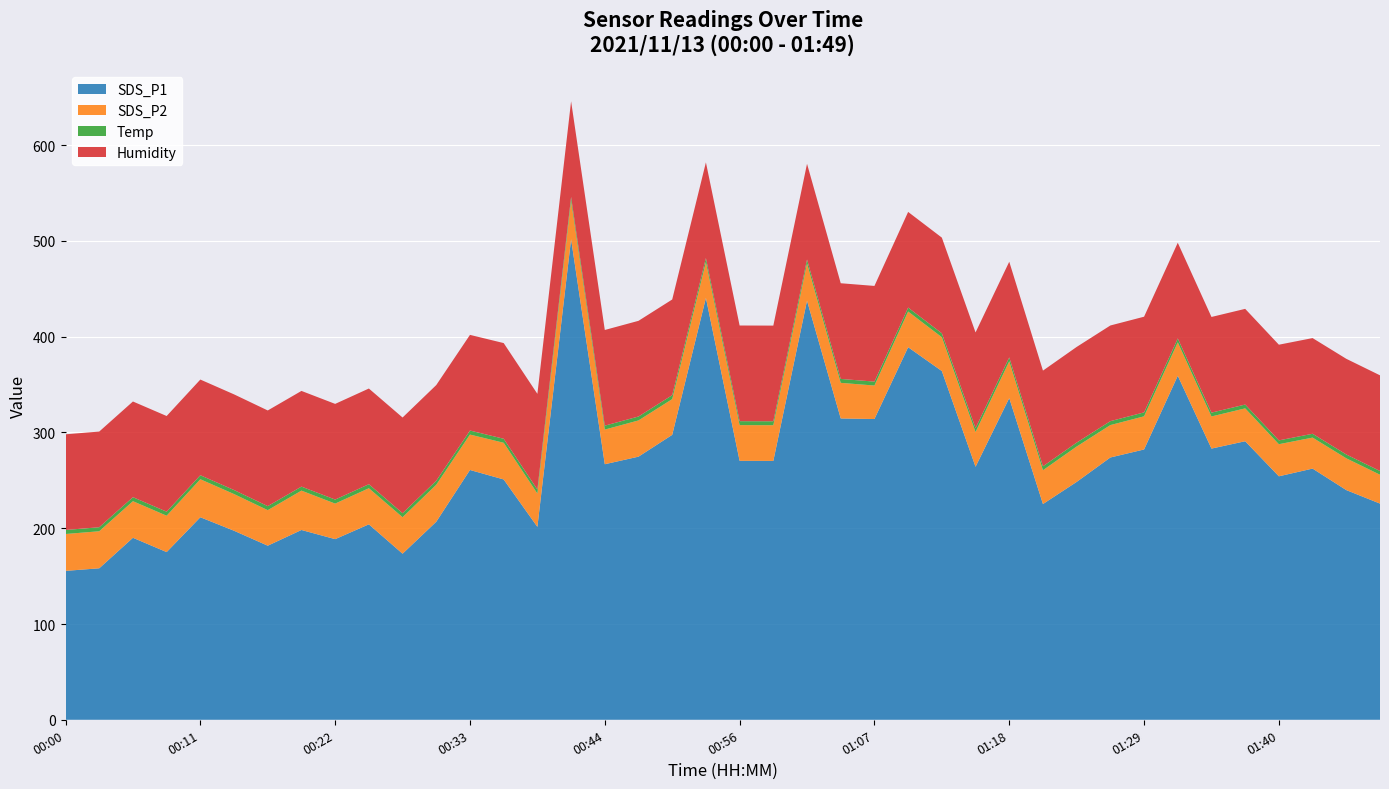

Reading left to right, list all the values displayed in this chart.

SDS_P1: 155.5	158.2	190.0	175.1	211.5	197.4	181.8	198.2	188.6	204.1	173.4	206.8	260.8	250.9	201.4	501.8	266.8	274.7	297.5	440.5	270.4	270.3	437.6	314.6	314.0	389.0	364.1	264.2	335.9	225.3	248.4	273.9	282.2	359.2	283.2	290.8	254.2	262.3	239.8	225.7
SDS_P2: 38.5	38.7	38.2	38.0	39.7	38.3	37.1	41.1	37.1	37.7	38.1	38.6	37.0	38.3	34.8	39.9	36.2	37.8	37.3	37.4	37.3	37.3	38.9	37.2	35.0	37.3	35.3	36.3	38.4	35.3	36.9	33.8	34.6	34.9	33.5	34.3	33.5	32.4	33.2	30.1
Temp: 4.2	4.2	4.2	4.2	4.2	4.2	4.2	4.2	4.2	4.2	4.2	4.2	4.2	4.2	4.2	4.2	4.1	4.1	4.1	4.2	4.1	4.1	4.1	4.1	4.1	4.1	4.1	4.1	4.1	4.1	4.1	4.1	4.1	4.1	4.0	4.0	4.0	4.0	4.0	3.9
Humidity: 99.9	99.9	99.9	99.9	99.9	99.9	99.9	99.9	99.9	99.9	99.9	99.9	99.9	99.9	99.9	99.9	99.9	99.9	99.9	99.9	99.9	99.9	99.9	99.9	99.9	99.9	99.9	99.9	99.9	99.9	99.9	99.9	99.9	99.9	99.9	99.9	99.9	99.9	99.9	99.9